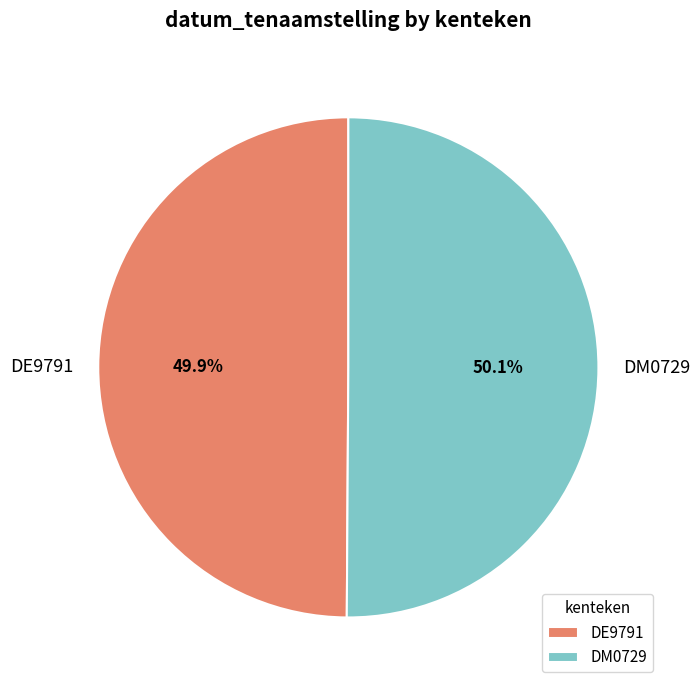

Approximately how many times larger is the value at DE9791 compared to DM0729?

1.0